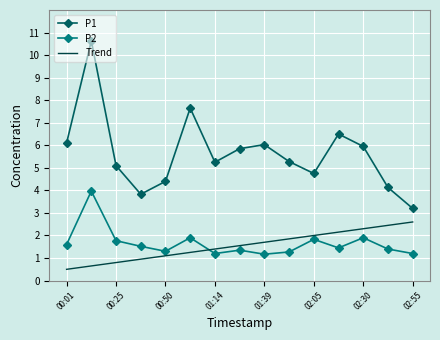

List the series in order of their peak value, lowest first.

Trend, P2, P1